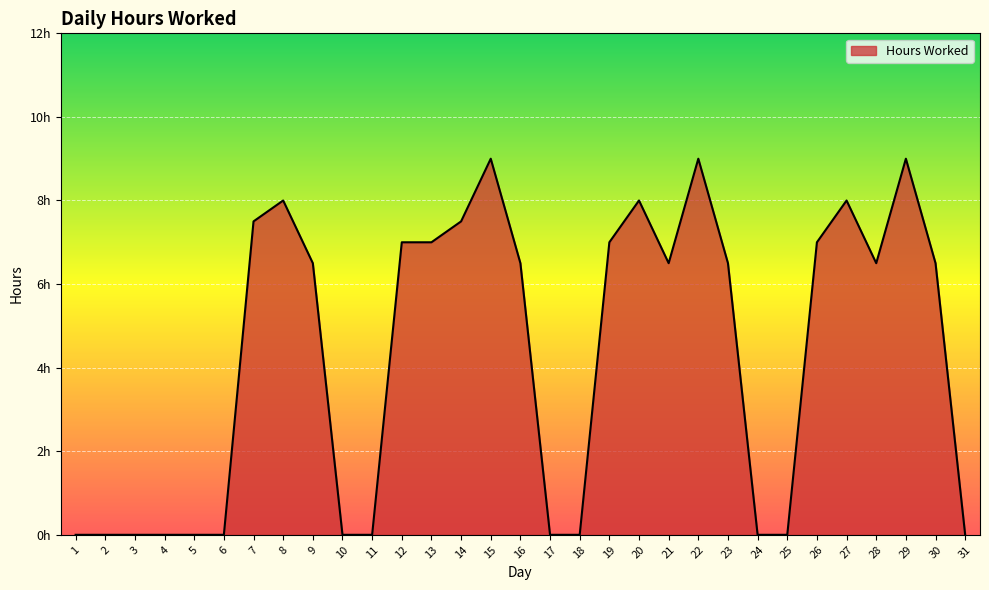

Rank the categories by value from lowest to highest.

1, 2, 3, 4, 5, 6, 10, 11, 17, 18, 24, 25, 31, 9, 16, 21, 23, 28, 30, 12, 13, 19, 26, 7, 14, 8, 20, 27, 15, 22, 29